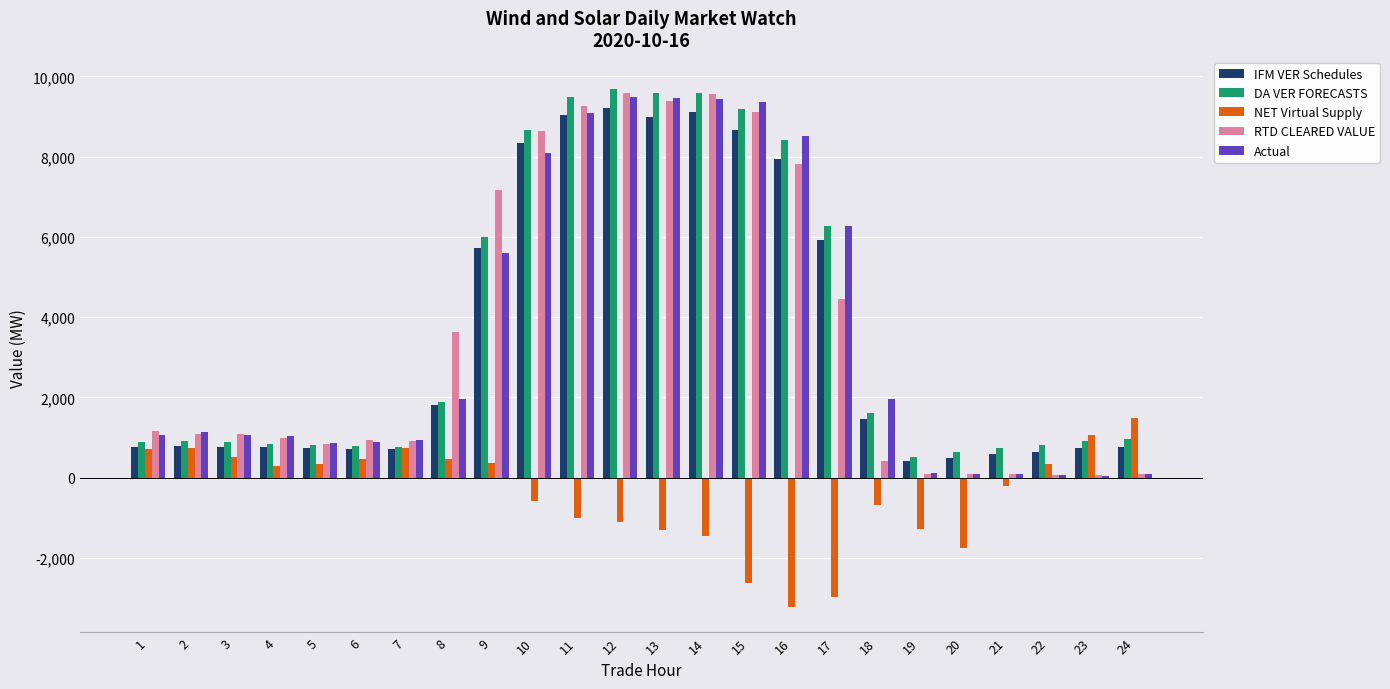

Does the chart contain stacked bars?

No